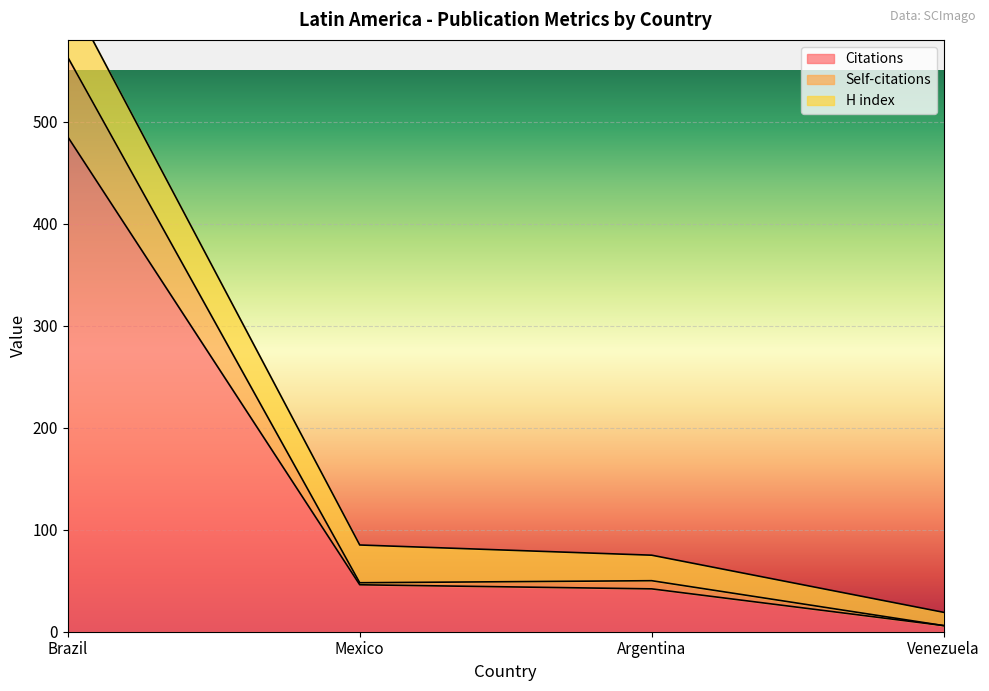

What is the approximate value of Self-citations at Mexico, to the nearest 10?

50